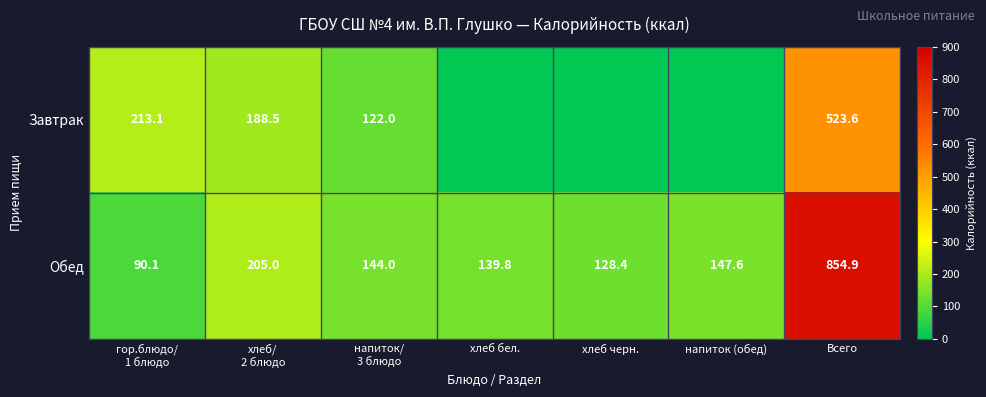

Count the number of categories in the chart.

7